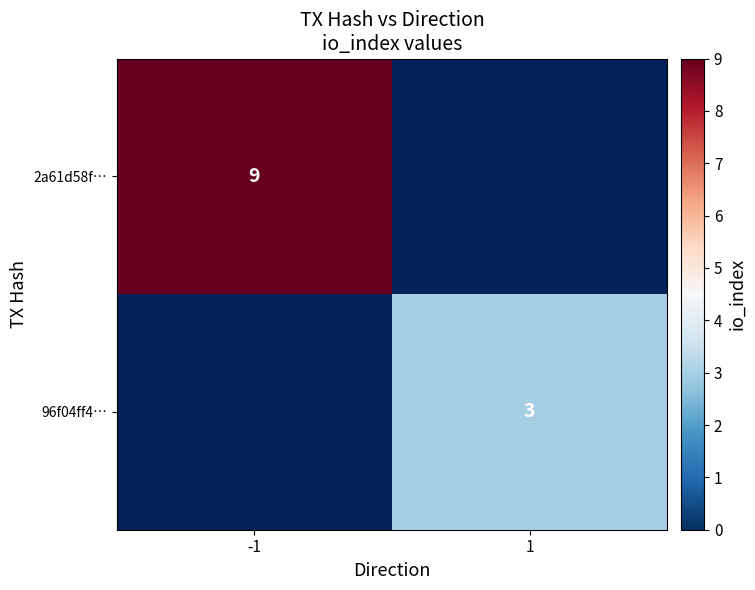

Which category has the highest value across all series?

-1